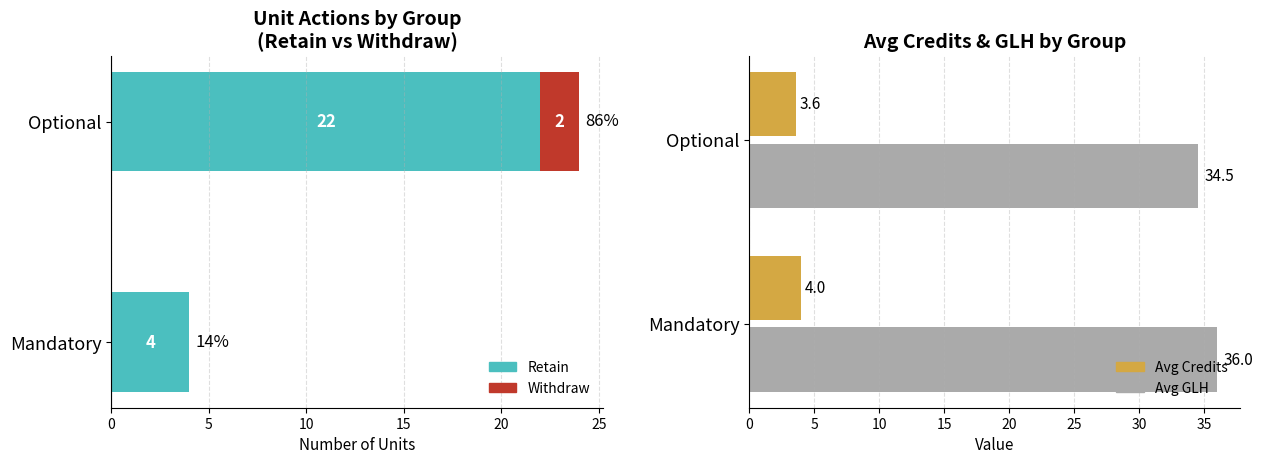

What is the value of the Retain bar at the 2nd from the left?

22.0